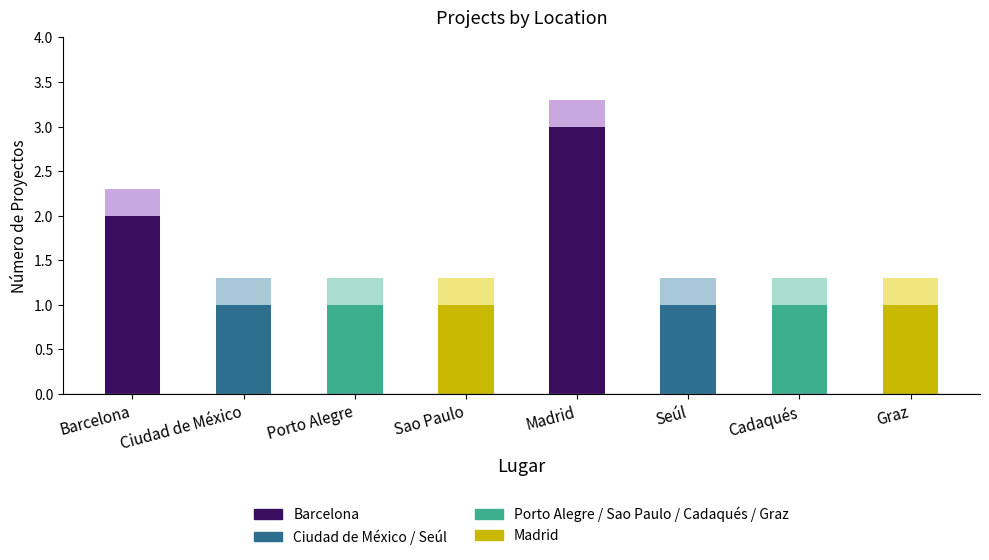

The chart shows a value of 1 at Cadaqués. True or false?

True